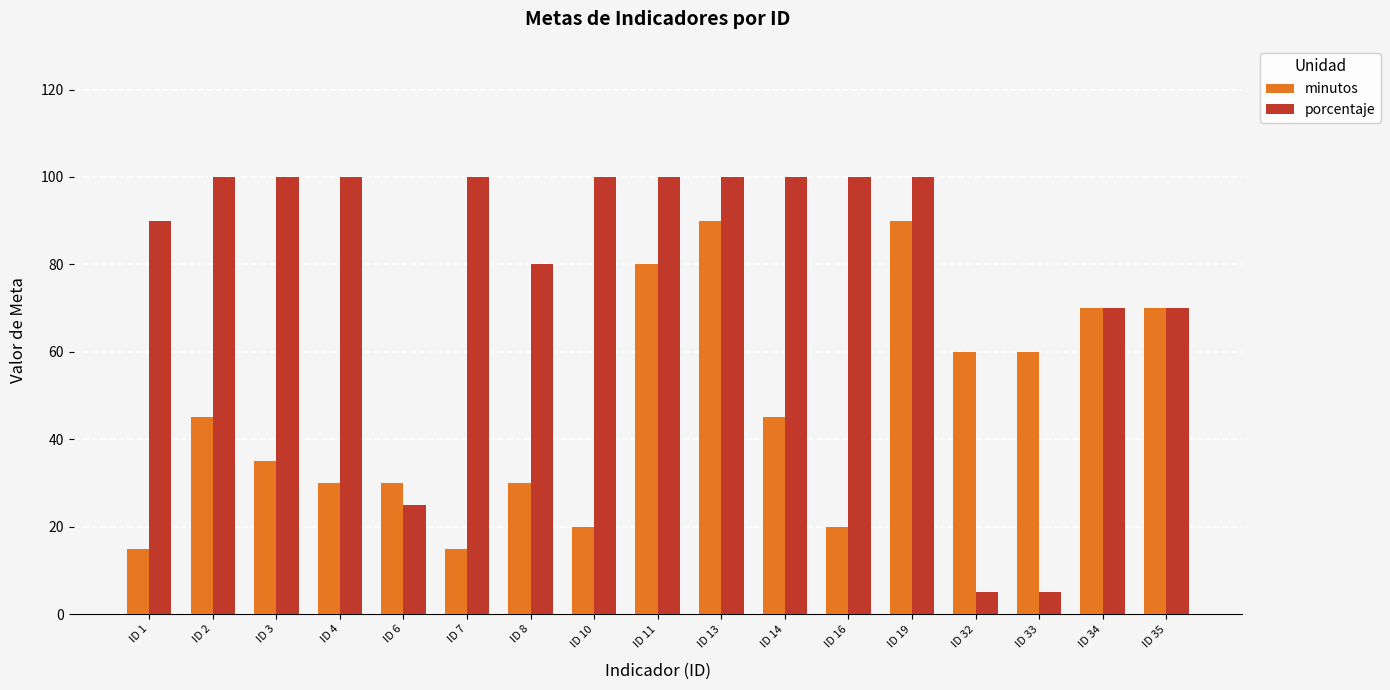

At how many categories does at least one series exceed 99?

10